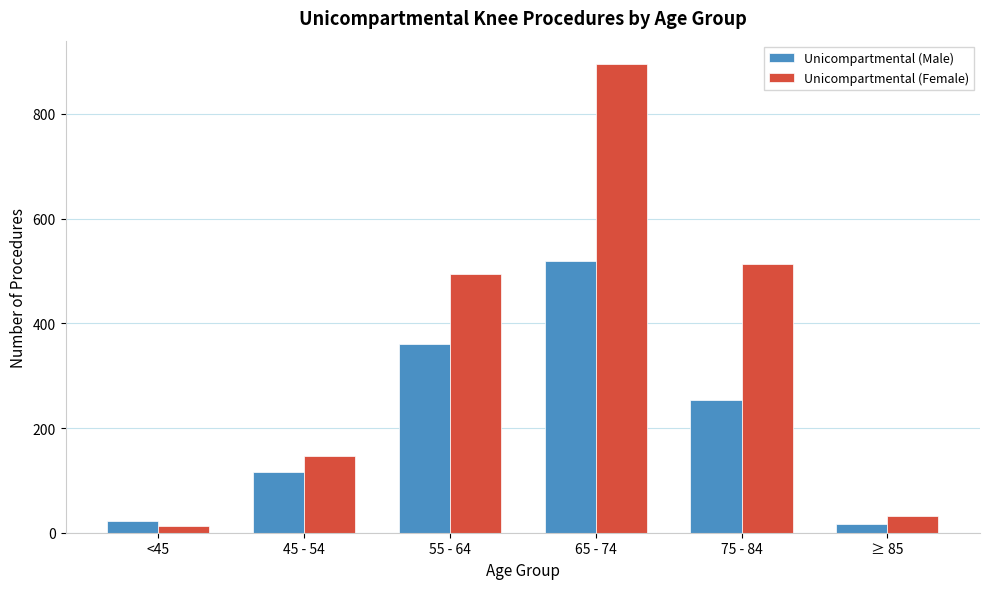

Reading left to right, extract all data points from this chart.

Unicompartmental (Male): <45=22	45 - 54=116	55 - 64=361	65 - 74=518	75 - 84=254	≥ 85=17
Unicompartmental (Female): <45=12	45 - 54=146	55 - 64=495	65 - 74=895	75 - 84=513	≥ 85=32